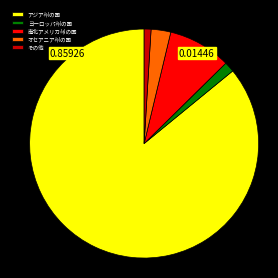

The アジア州の国 slice represents 86% of the pie. True or false?

True